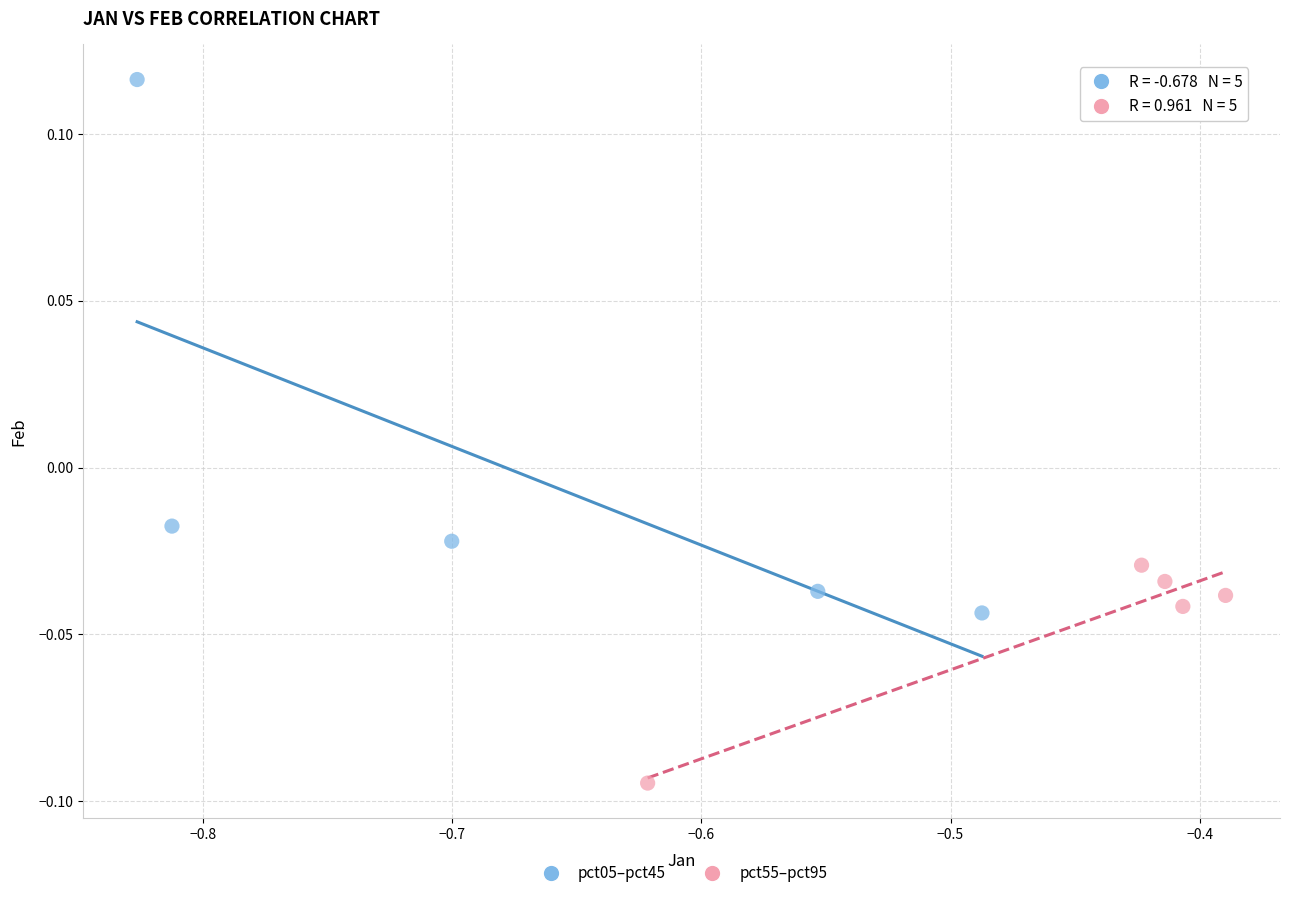

Which series reaches the minimum Y coordinate?

pct55–pct95